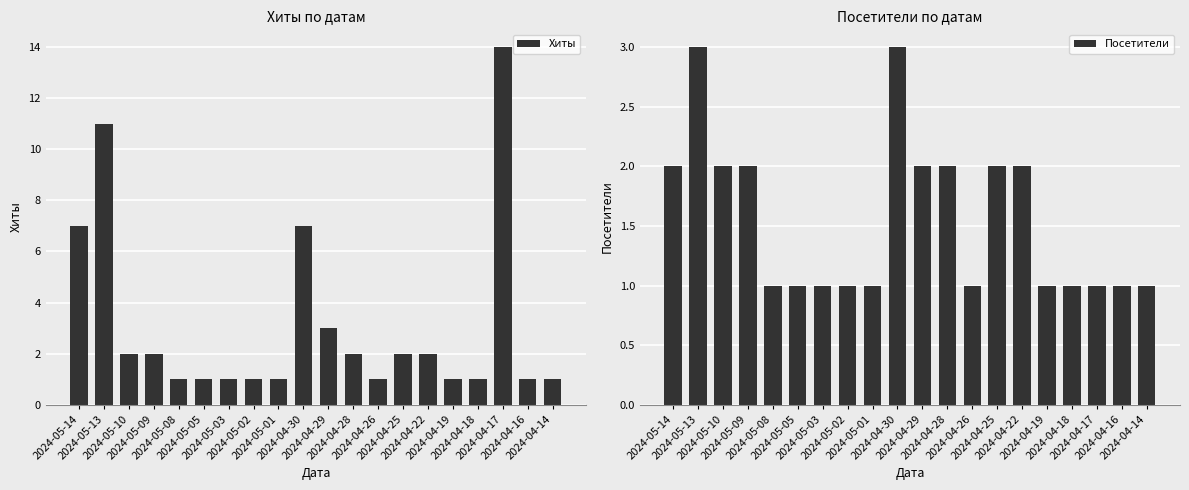

Where does the Хиты series first go above 2?

2024-05-14